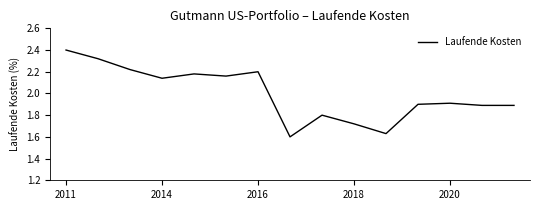

What is the greatest value displayed?

2.4